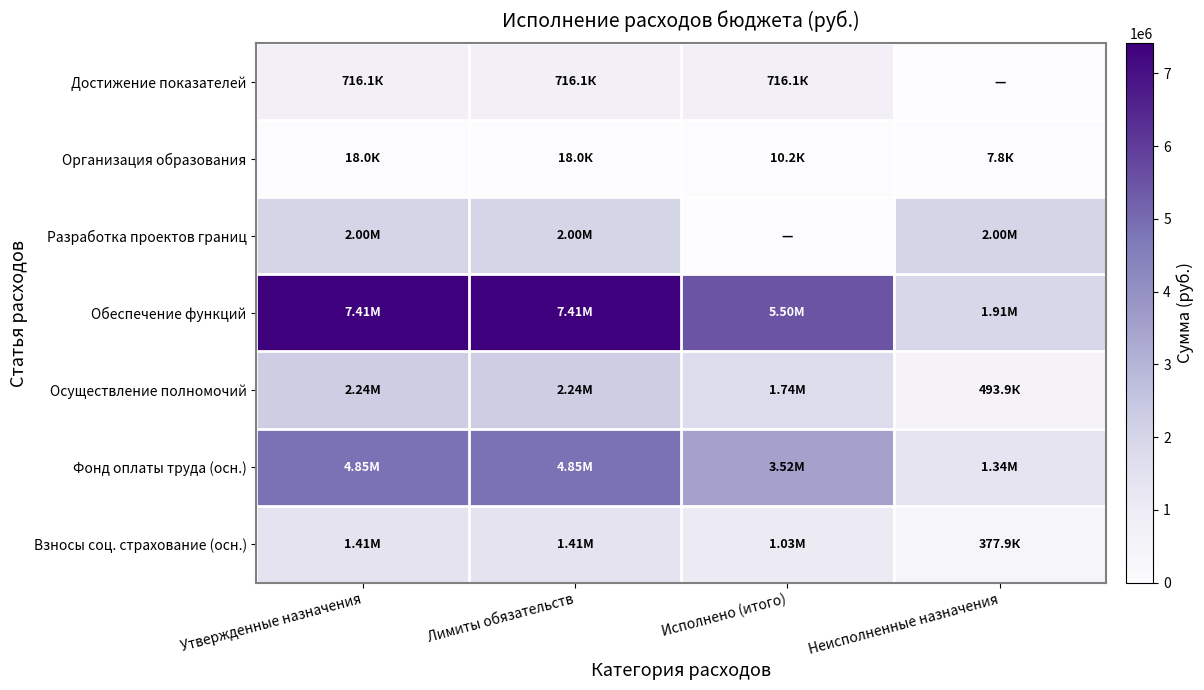

What is the difference between the highest and lowest values at Лимиты обязательств?

7393640.7